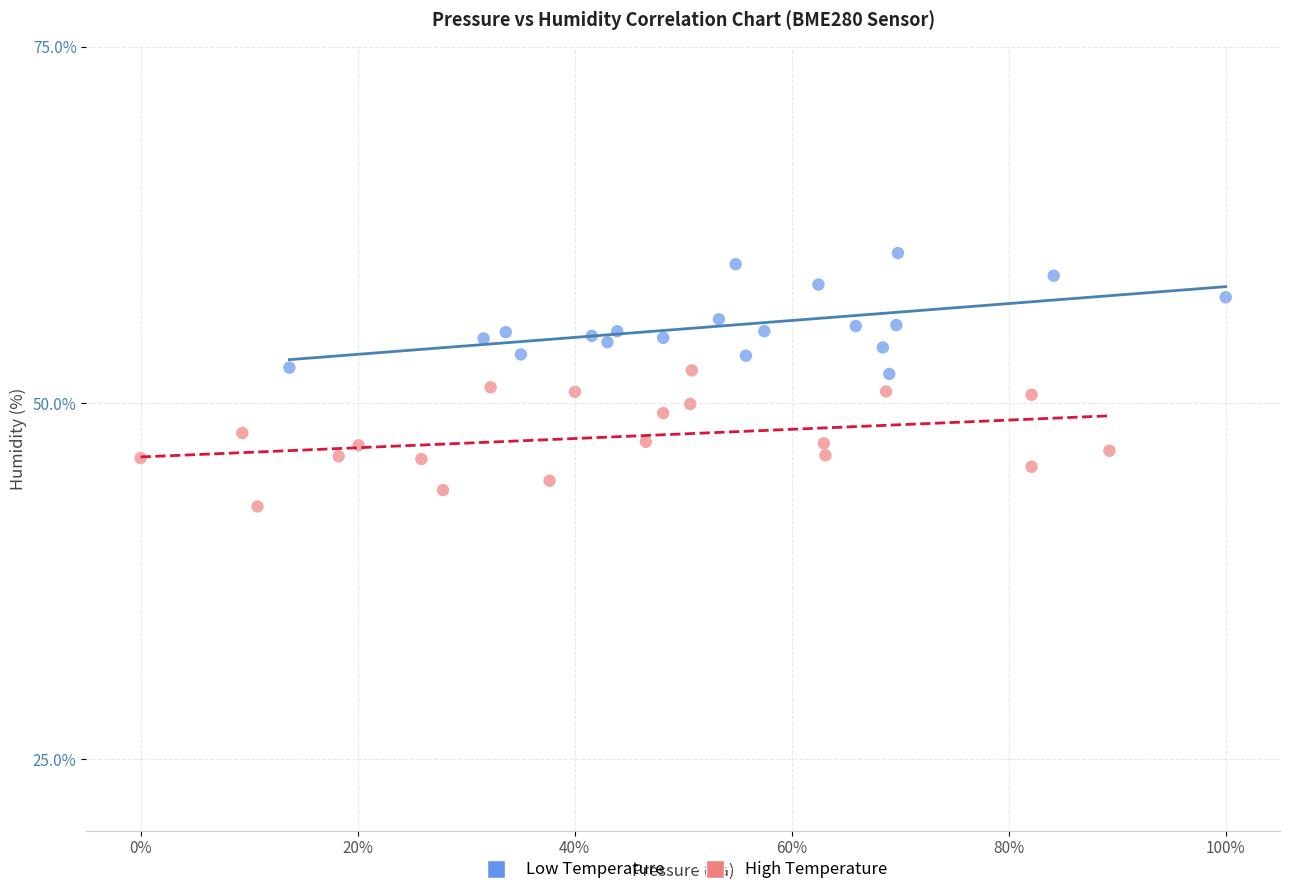

Which series has the largest Y range (max minus min)?

High Temperature